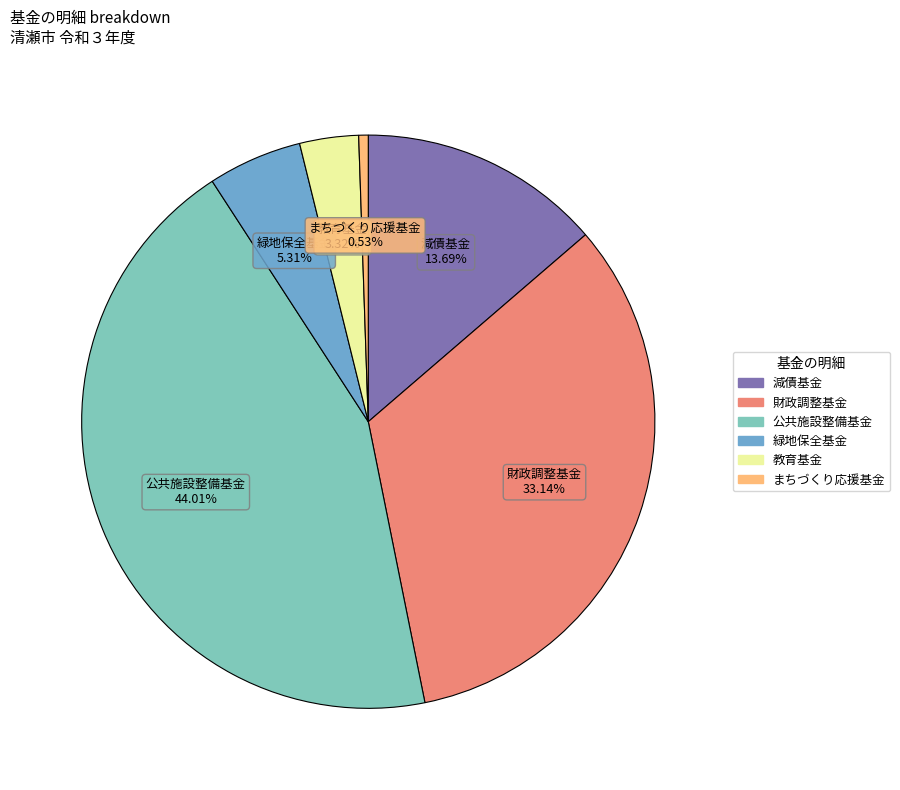

To the nearest percent, what portion does まちづくり応援基金 represent?

1%